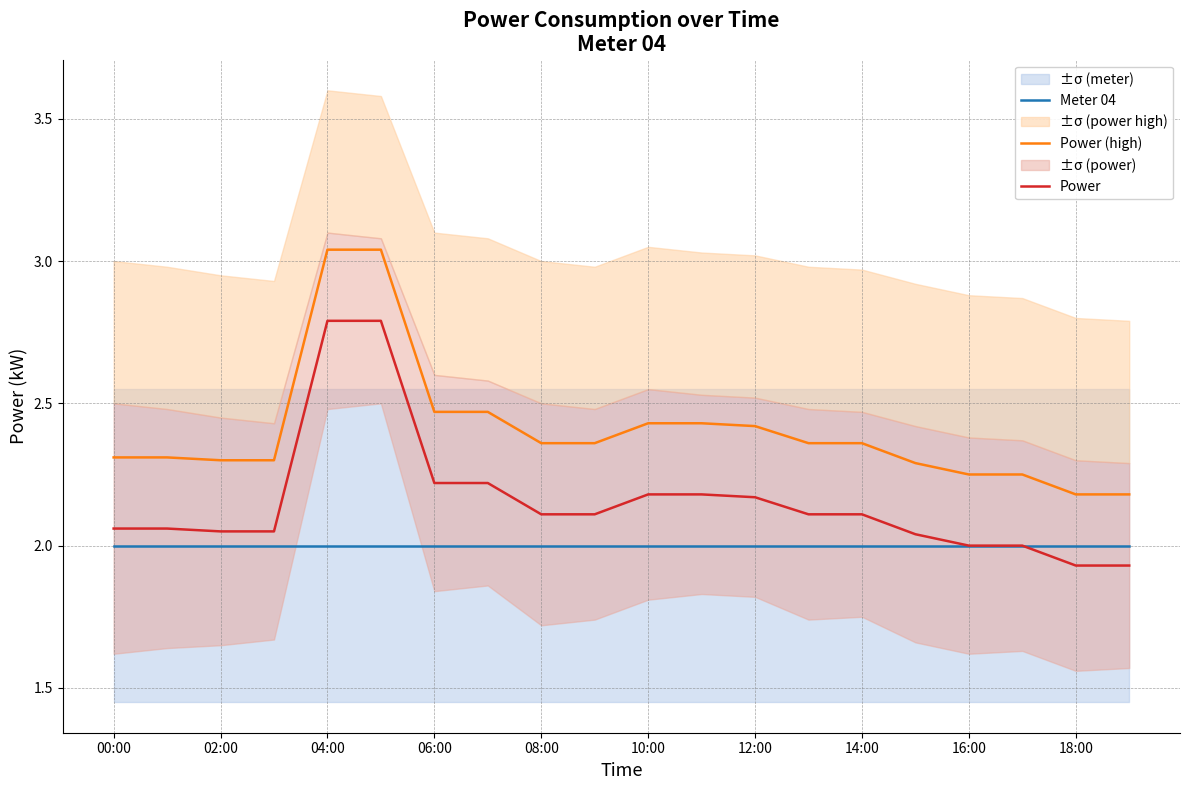

At which label does Meter 04 reach its peak?

00:00